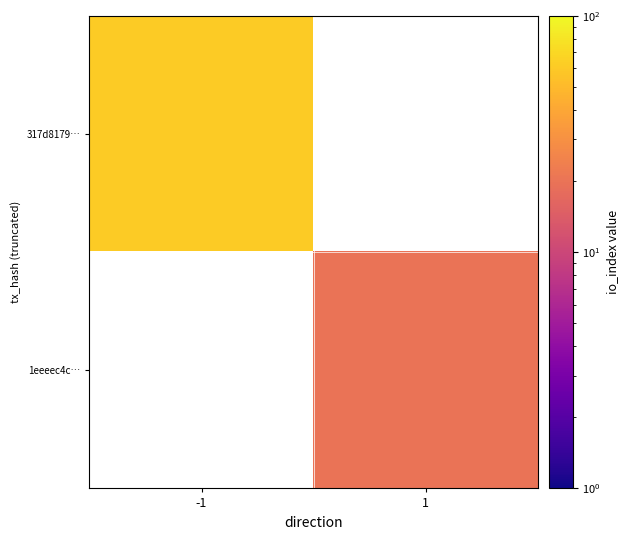

The value of 317d8179… at -1 is 87.2. True or false?

False